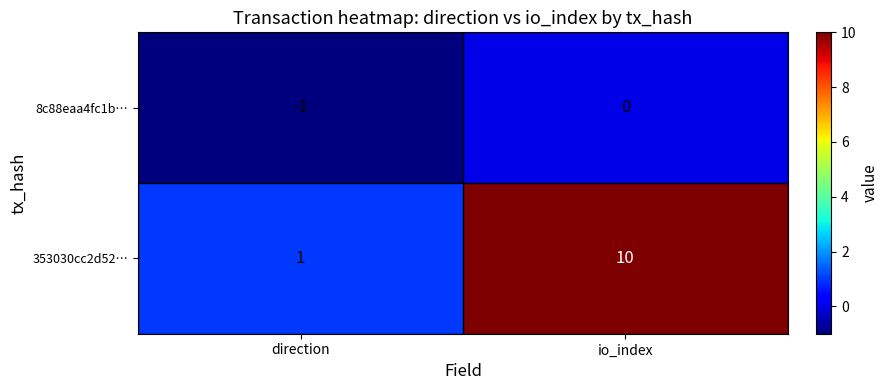

Rank the series by their average value, from highest to lowest.

353030cc2d52…, 8c88eaa4fc1b…